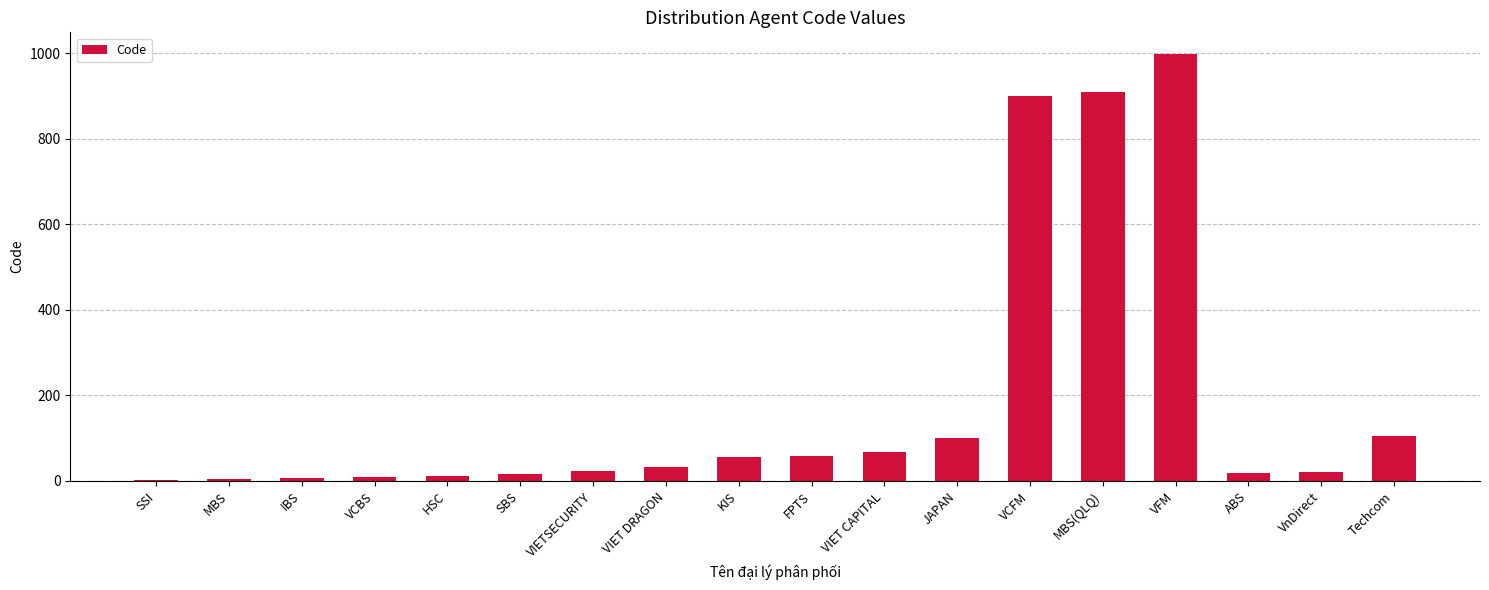

Approximately how many times larger is the value at VIETSECURITY compared to VIET DRAGON?

0.7